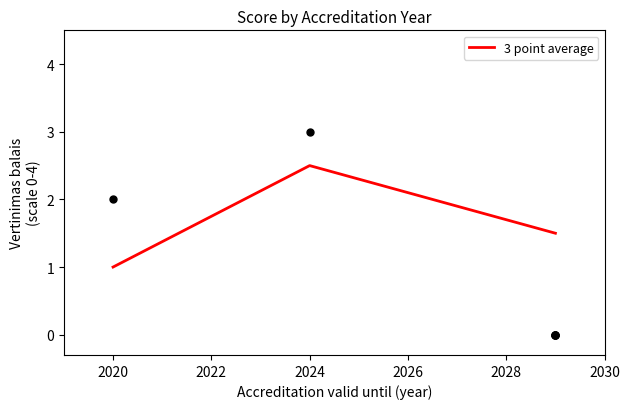

The 3 point average series shows 2.5 at 2024. True or false?

True